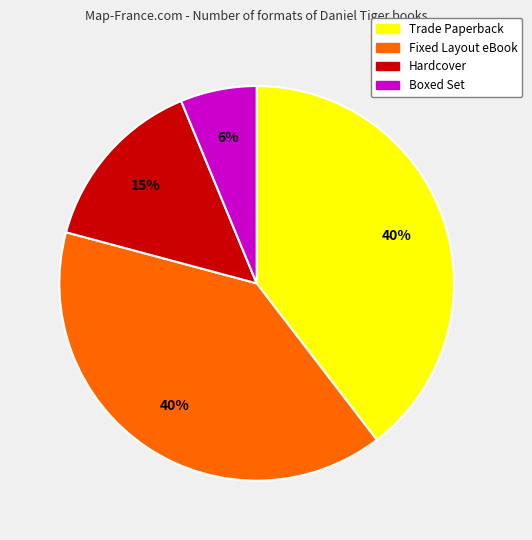

Does any single category account for the majority?

No